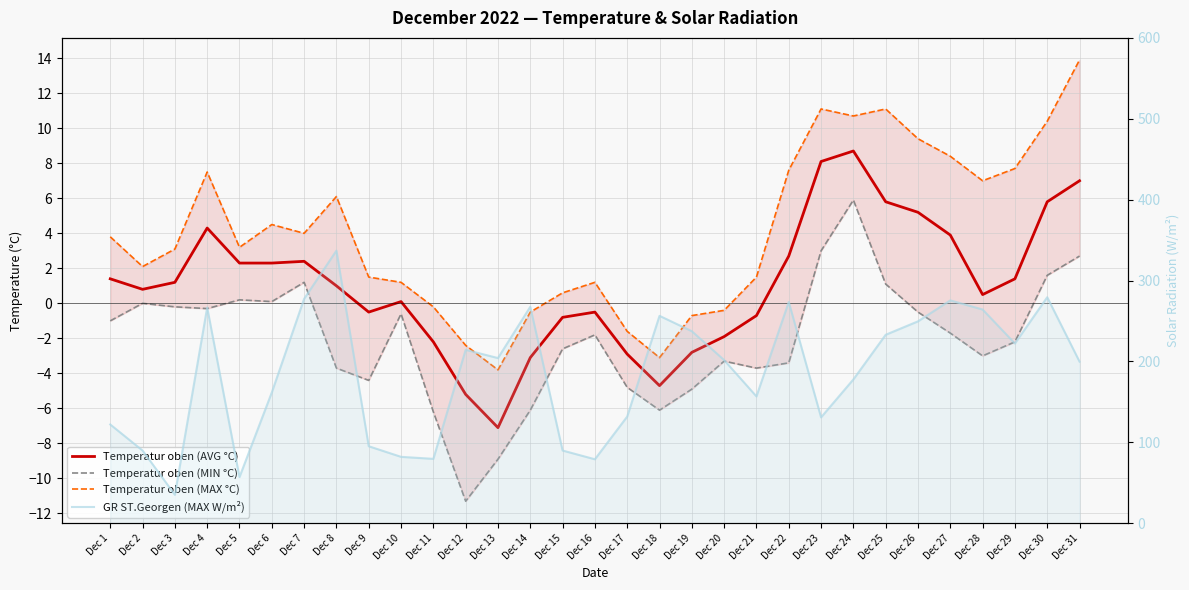

Which series has the largest total across all categories?

GR ST.Georgen (MAX W/m²)